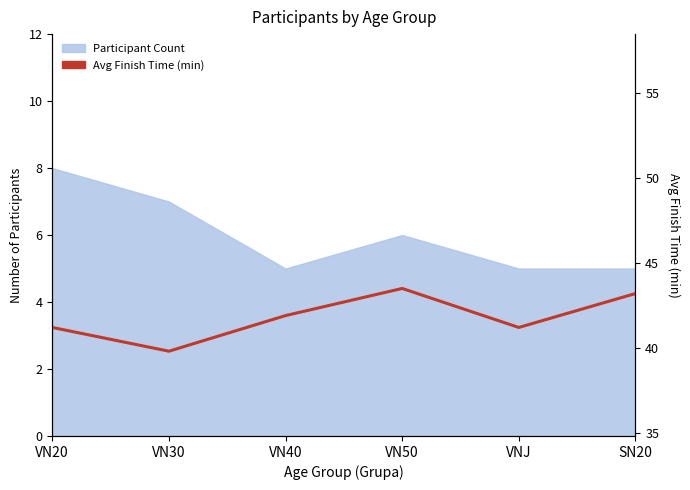

The value at VN40 is 65.2. True or false?

False